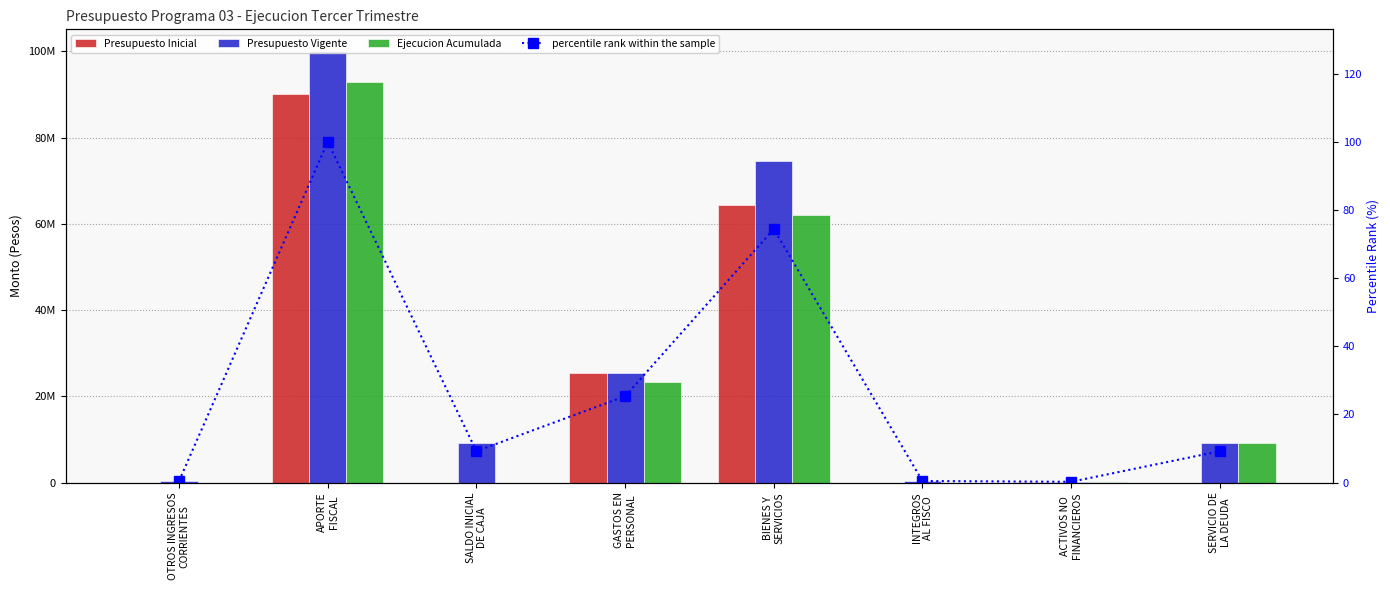

Between SALDO INICIAL
DE CAJA and ACTIVOS NO
FINANCIEROS, which is larger?

ACTIVOS NO
FINANCIEROS